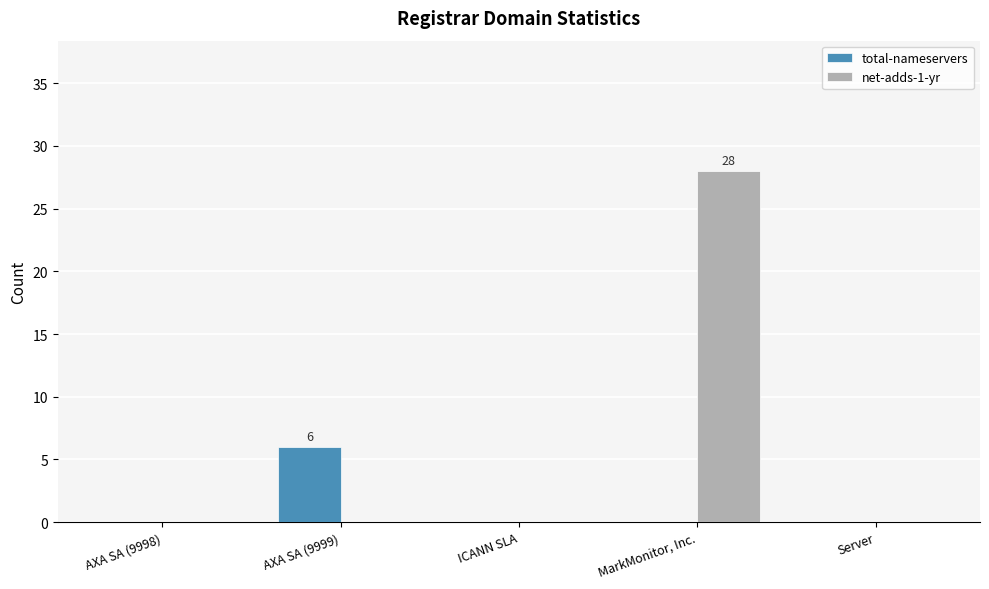

Is the value of total-nameservers at ICANN SLA greater than the value of net-adds-1-yr at MarkMonitor, Inc.?

No